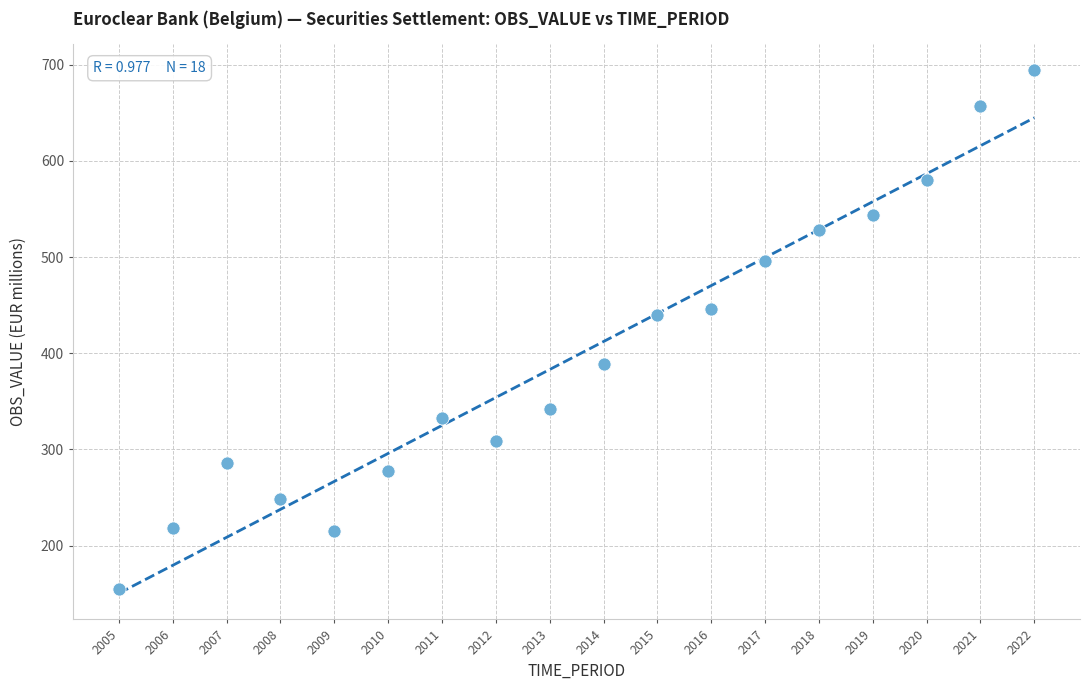

What is the range of X values (max minus min)?

17.0